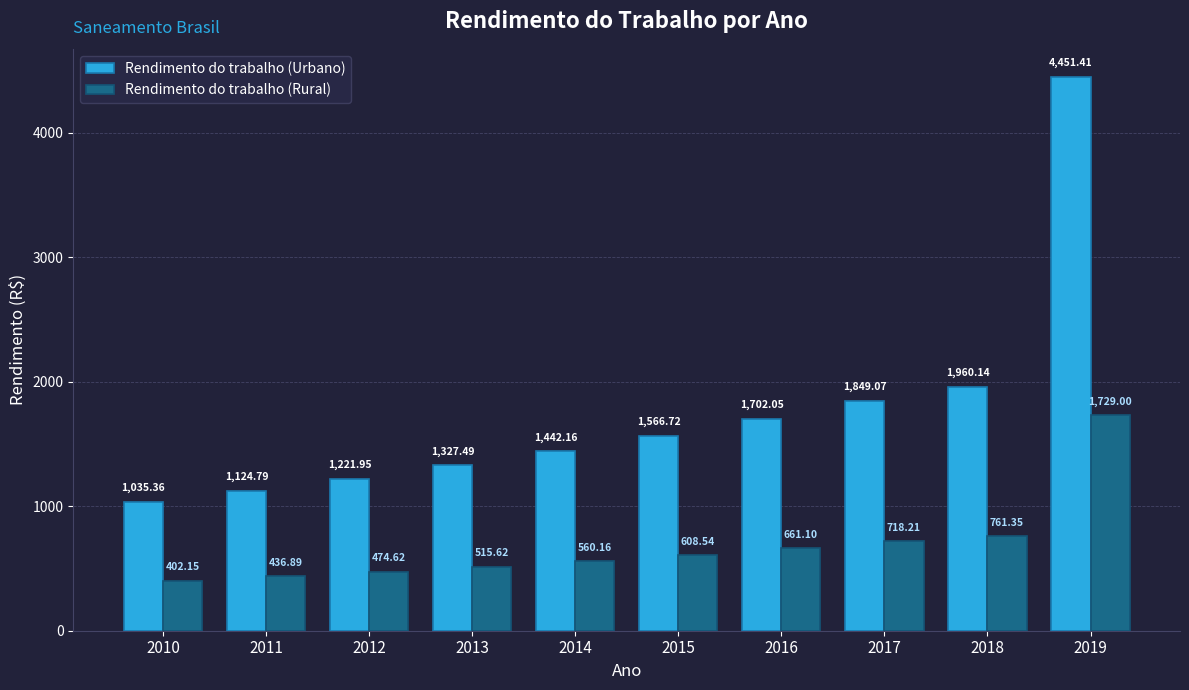

What are all the series names shown in the legend?

Rendimento do trabalho (Urbano), Rendimento do trabalho (Rural)